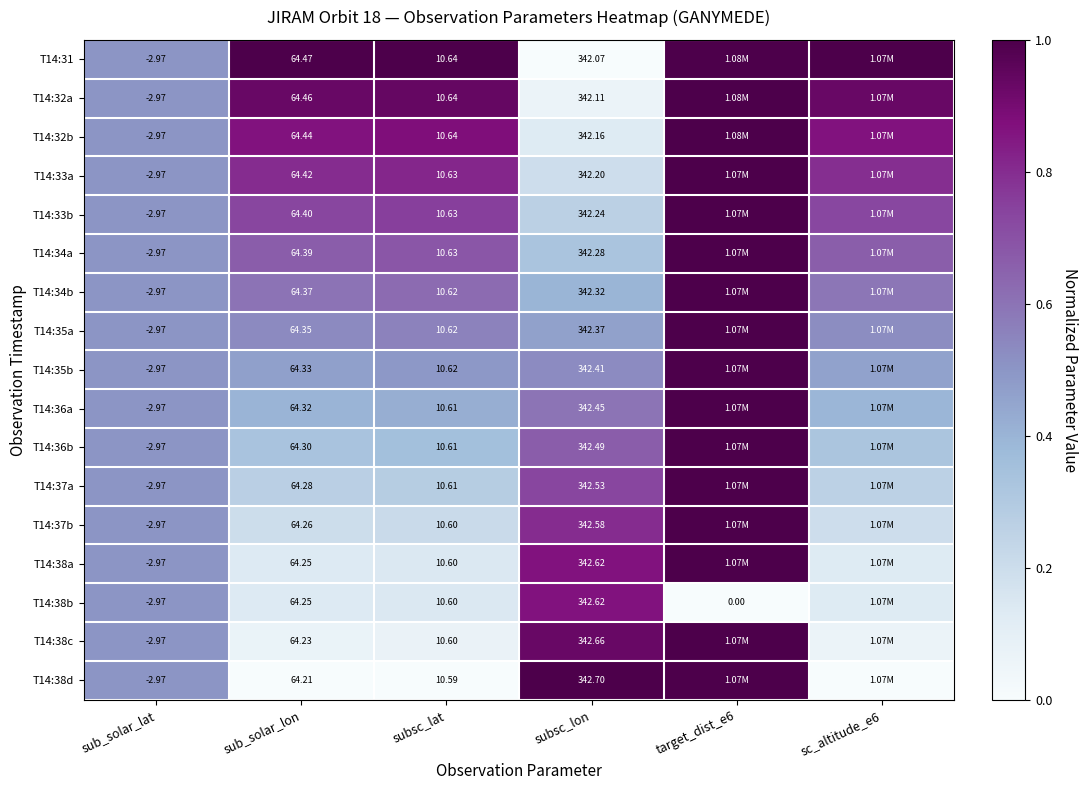

Rank the series at sc_altitude_e6 from lowest to highest value.

T14:38d, T14:38c, T14:38a, T14:38b, T14:37b, T14:37a, T14:36b, T14:36a, T14:35b, T14:35a, T14:34b, T14:34a, T14:33b, T14:33a, T14:32b, T14:32a, T14:31